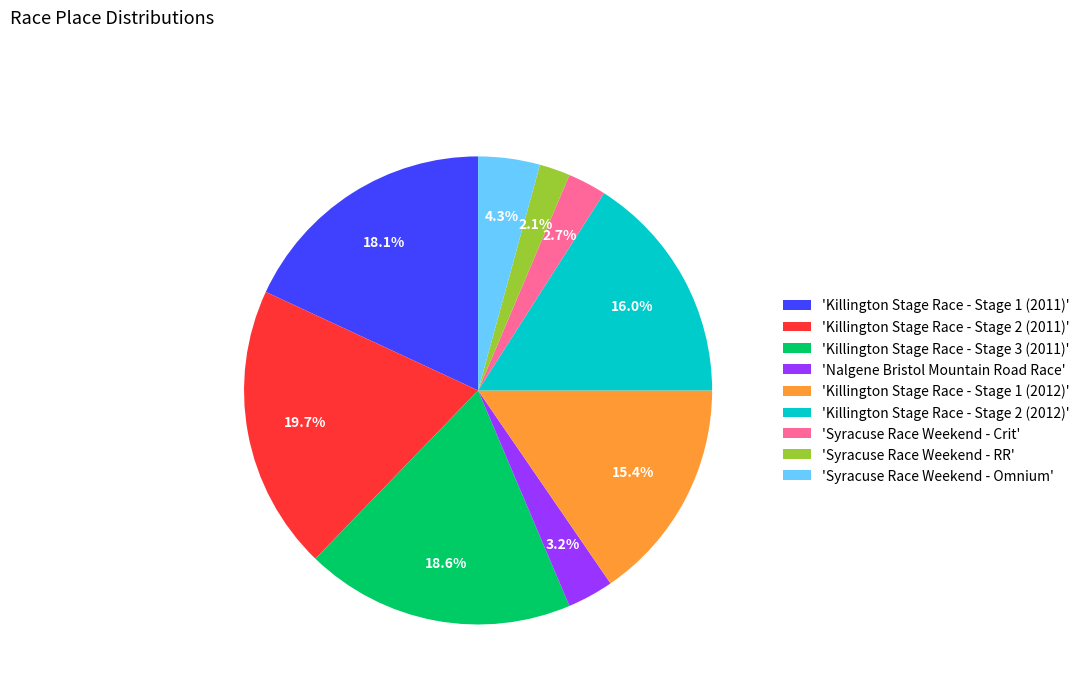

To the nearest percent, what is the difference between the largest and smallest slice percentages?

18%